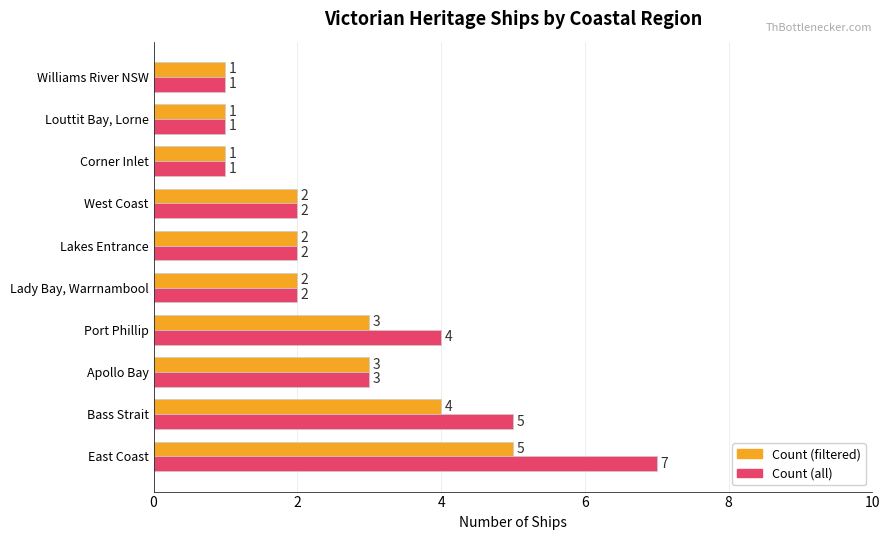

The value of Count (all) at Apollo Bay is 3. True or false?

True